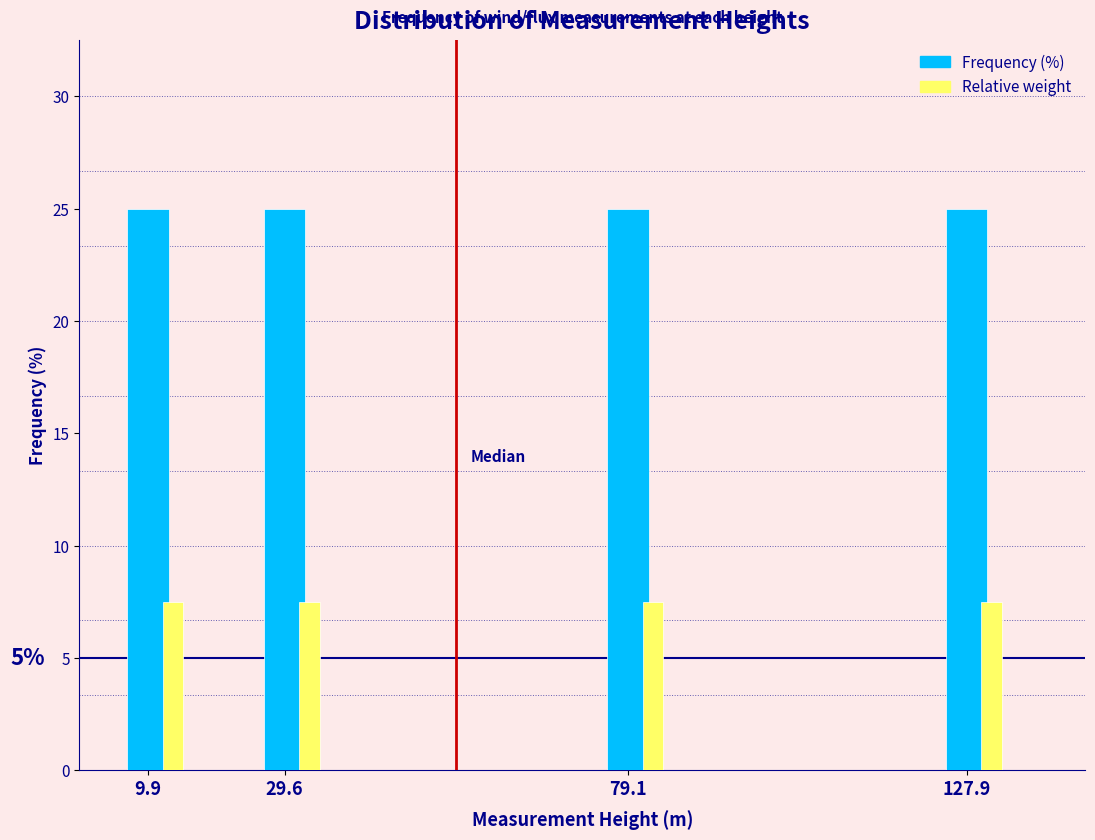

What is the maximum value for Relative weight?

7.5